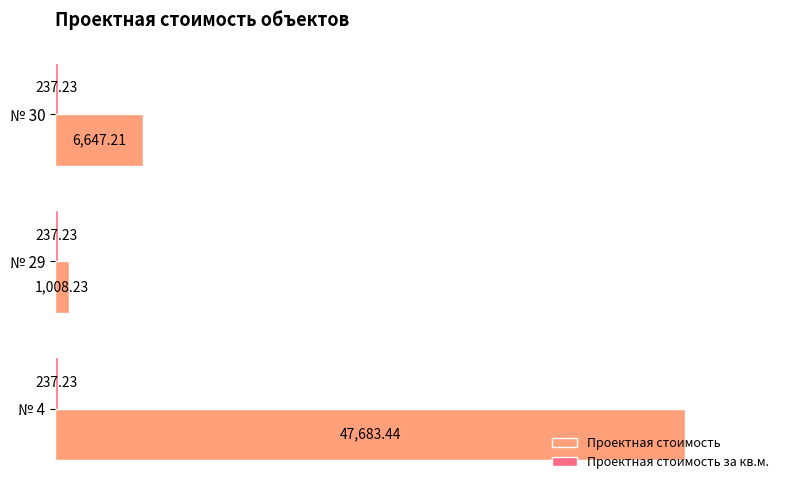

What is the difference between the Проектная стоимость values at № 29 and № 4?

46675.2